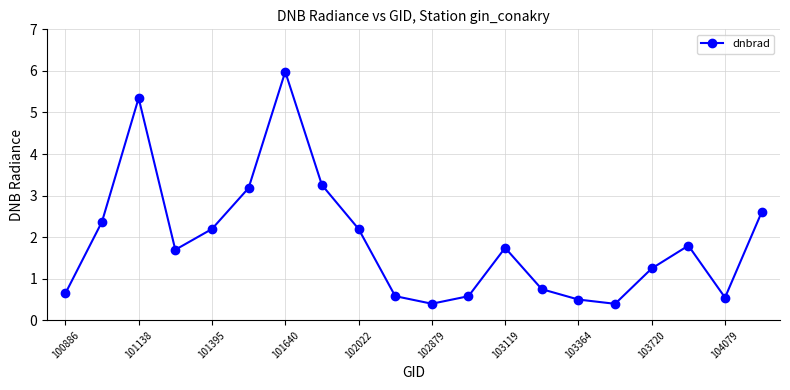

What is the difference between the maximum and minimum values?

5.6